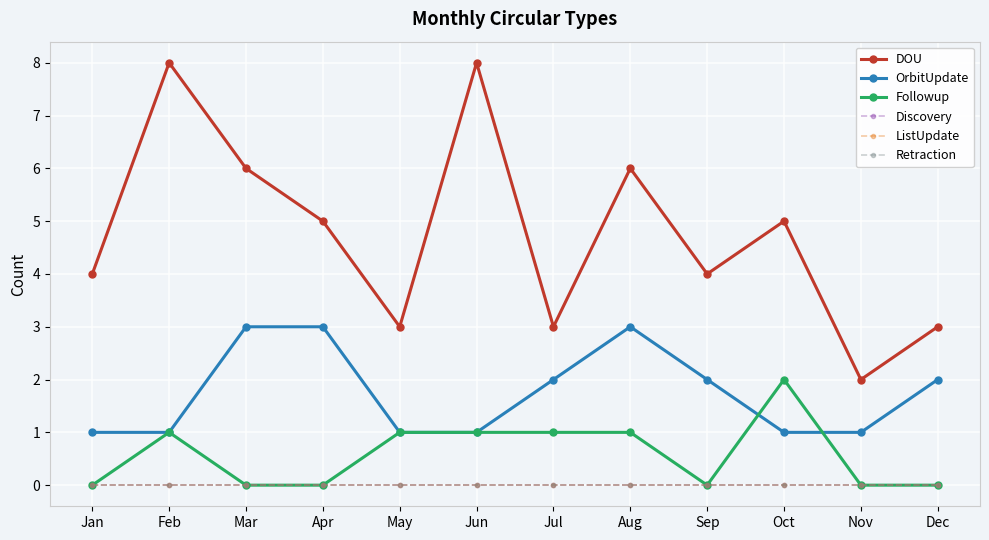

How many Followup values are between 0 and 1?

11